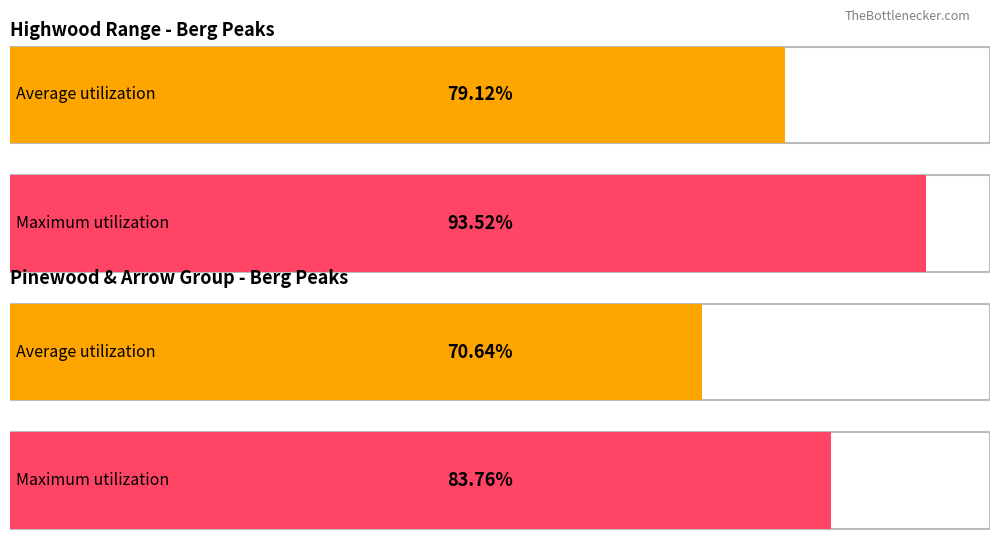

The value of Average utilization at Mount Kennon is 901. True or false?

False